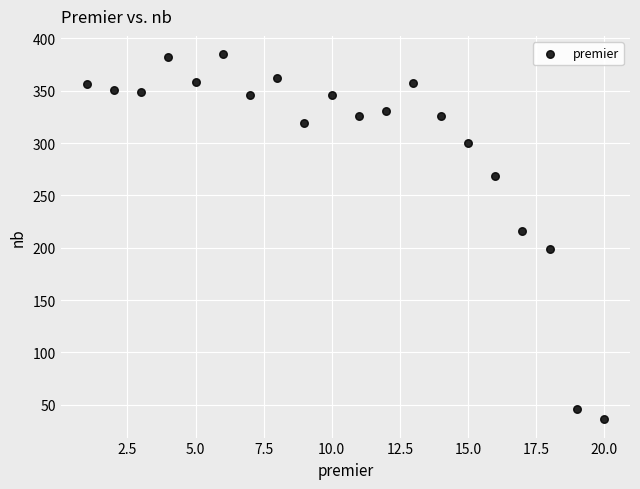

What Y value in the scatter plot is closest to 210?

216